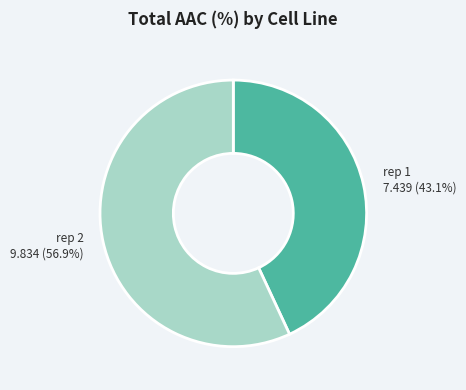

Is there a majority slice in this chart?

Yes